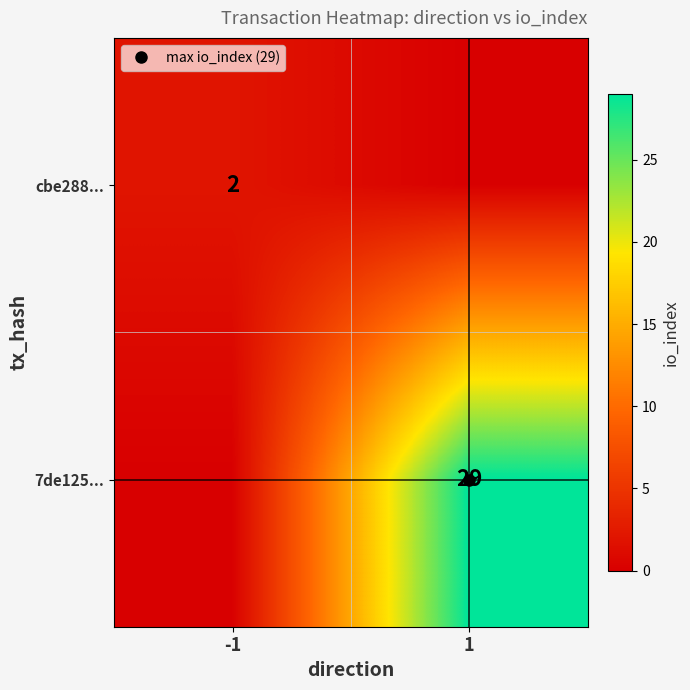

What is the maximum value for 7de125...?

29